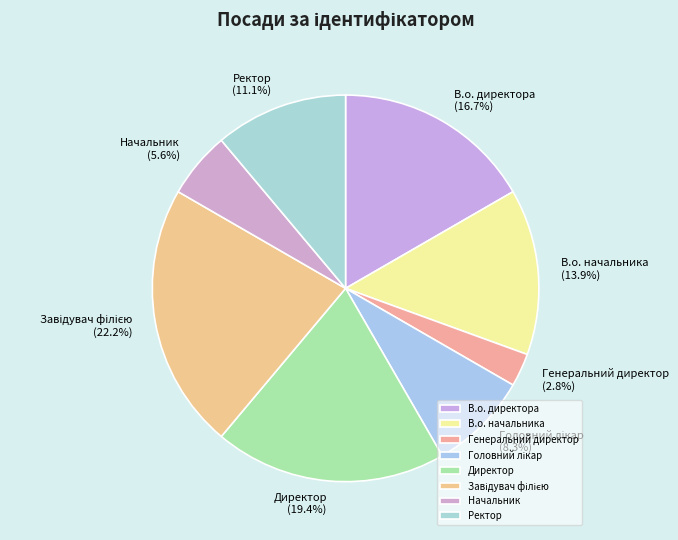

To the nearest percent, what is the average slice percentage?

12%